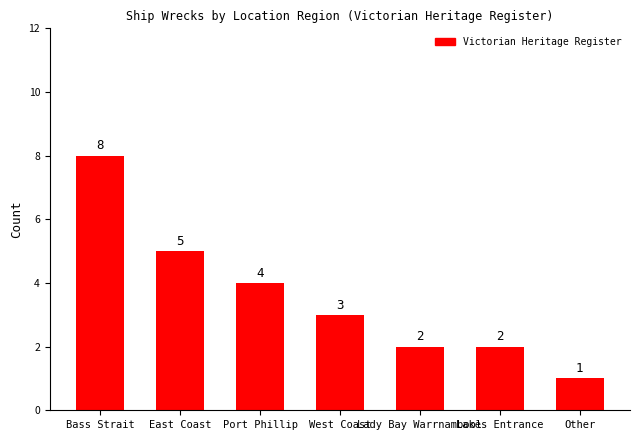

What is the value of the 7th bar from the left?

1